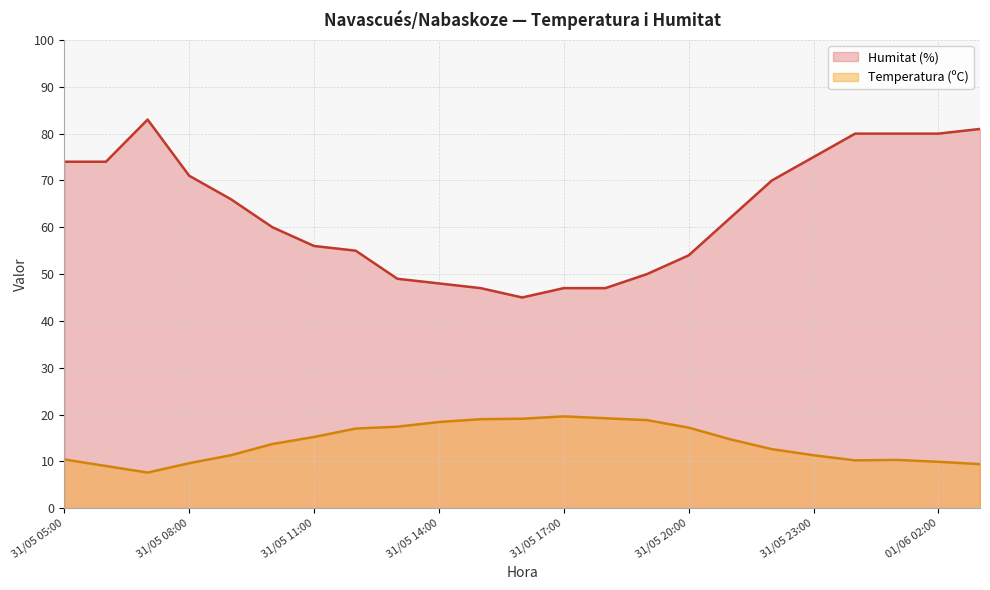

Reading left to right, extract all data points from this chart.

Temperatura (ºC): 01/06 03:00=9.4	01/06 02:00=9.9	01/06 01:00=10.3	01/06 00:00=10.2	31/05 23:00=11.3	31/05 22:00=12.6	31/05 21:00=14.7	31/05 20:00=17.2	31/05 19:00=18.8	31/05 18:00=19.2	31/05 17:00=19.6	31/05 16:00=19.1	31/05 15:00=19.0	31/05 14:00=18.4	31/05 13:00=17.4	31/05 12:00=17.0	31/05 11:00=15.2	31/05 10:00=13.7	31/05 09:00=11.3	31/05 08:00=9.6	31/05 07:00=7.6	31/05 06:00=9.0	31/05 05:00=10.4
Humitat (%): 01/06 03:00=81.0	01/06 02:00=80.0	01/06 01:00=80.0	01/06 00:00=80.0	31/05 23:00=75.0	31/05 22:00=70.0	31/05 21:00=62.0	31/05 20:00=54.0	31/05 19:00=50.0	31/05 18:00=47.0	31/05 17:00=47.0	31/05 16:00=45.0	31/05 15:00=47.0	31/05 14:00=48.0	31/05 13:00=49.0	31/05 12:00=55.0	31/05 11:00=56.0	31/05 10:00=60.0	31/05 09:00=66.0	31/05 08:00=71.0	31/05 07:00=83.0	31/05 06:00=74.0	31/05 05:00=74.0